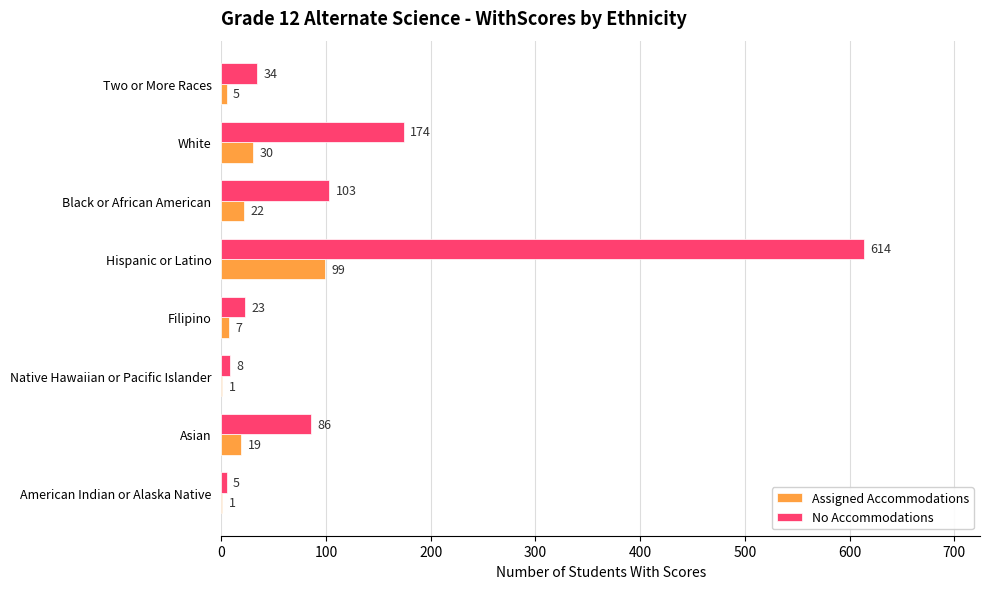

What is the sum of the Assigned Accommodations values at Black or African American and Filipino?

29